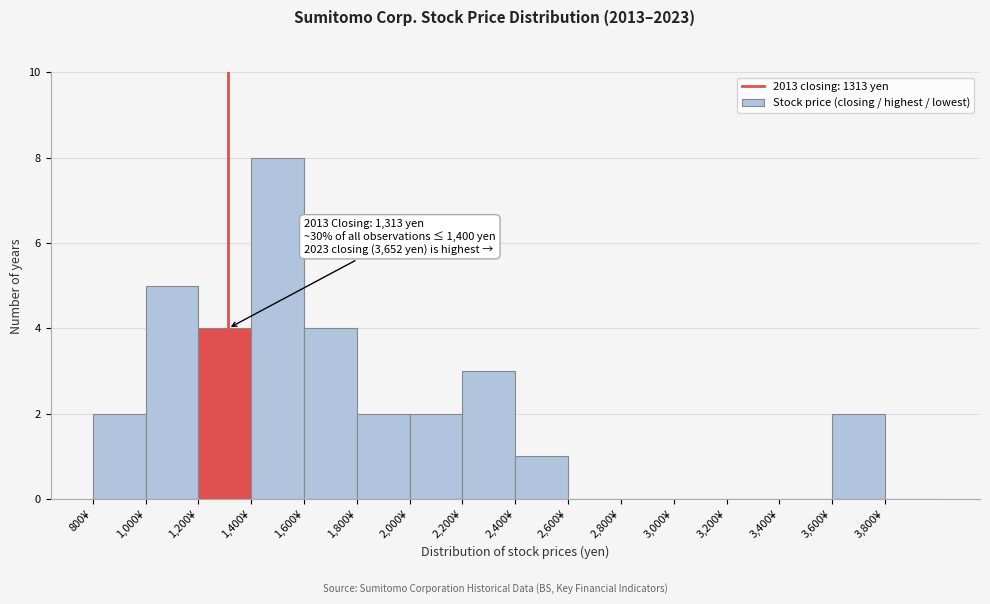

Over which range of the x-axis is the bar tallest?

1400 to 1600